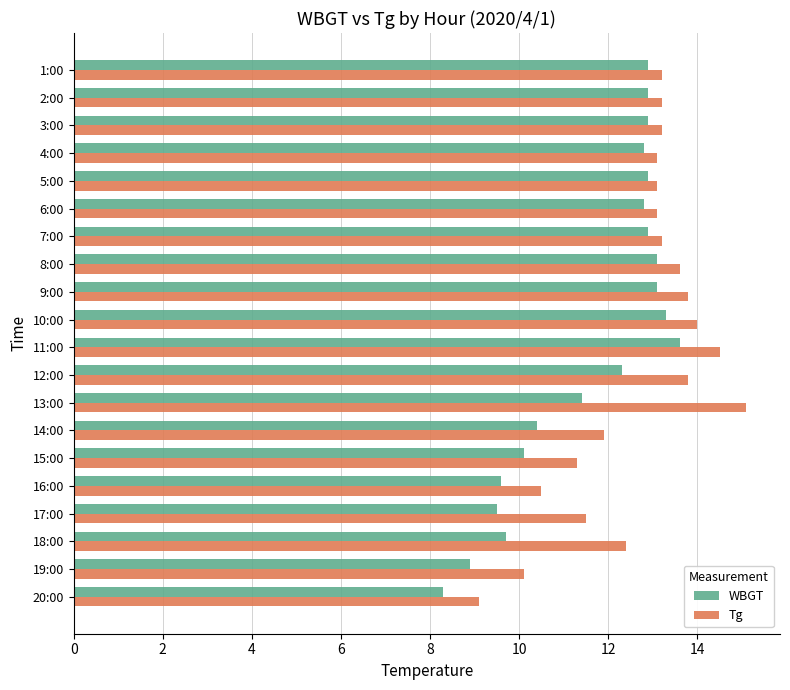

The WBGT series shows 5.5 at 8:00. True or false?

False